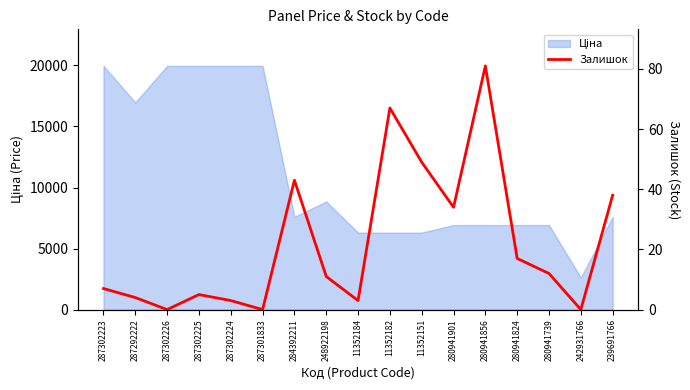

What position from the right is 284392211?

11